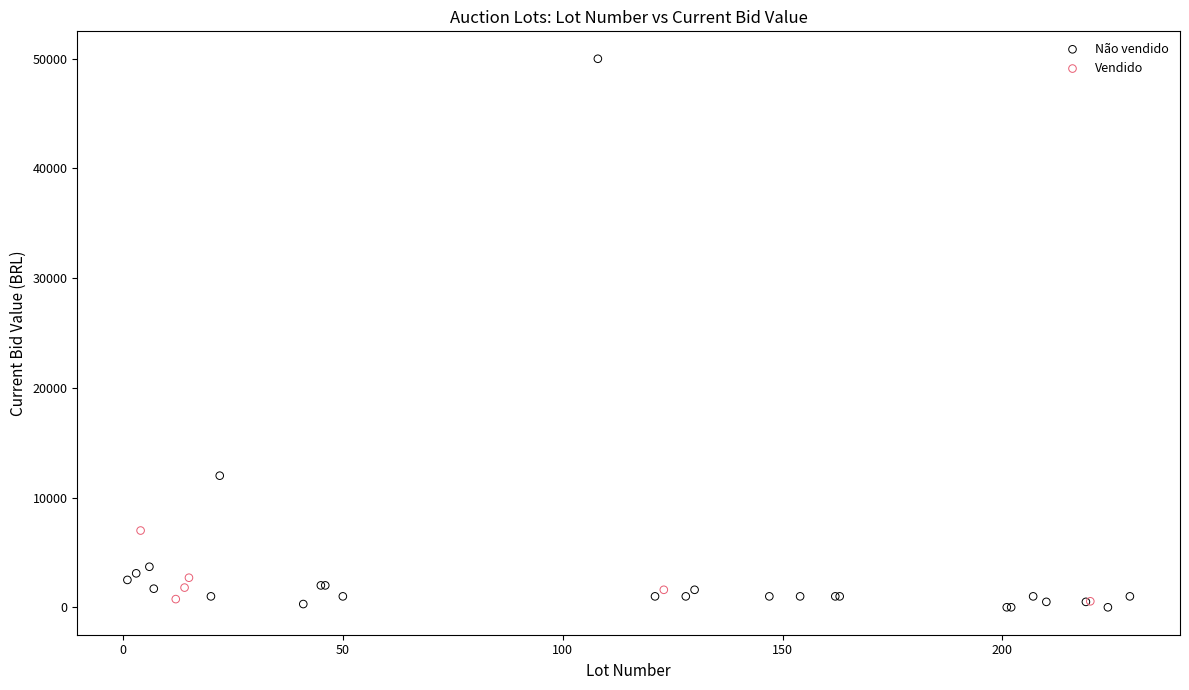

Which series has the widest spread of Y values?

Não vendido